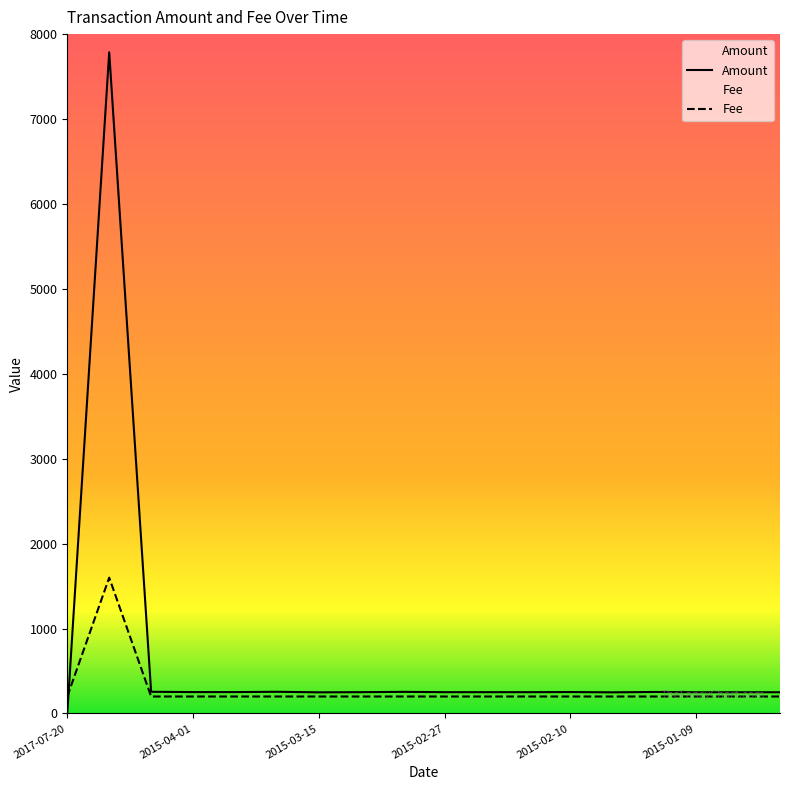

True or false: Fee has a value of 200.0 at 2015-01-09.

True